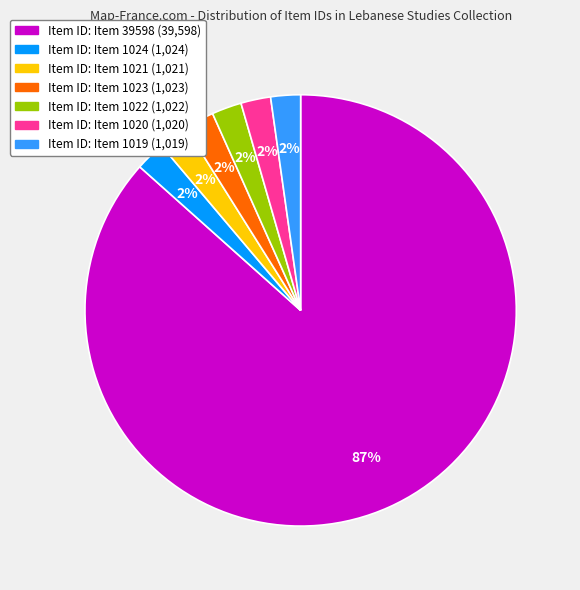

To the nearest percent, what is the average slice percentage?

14%